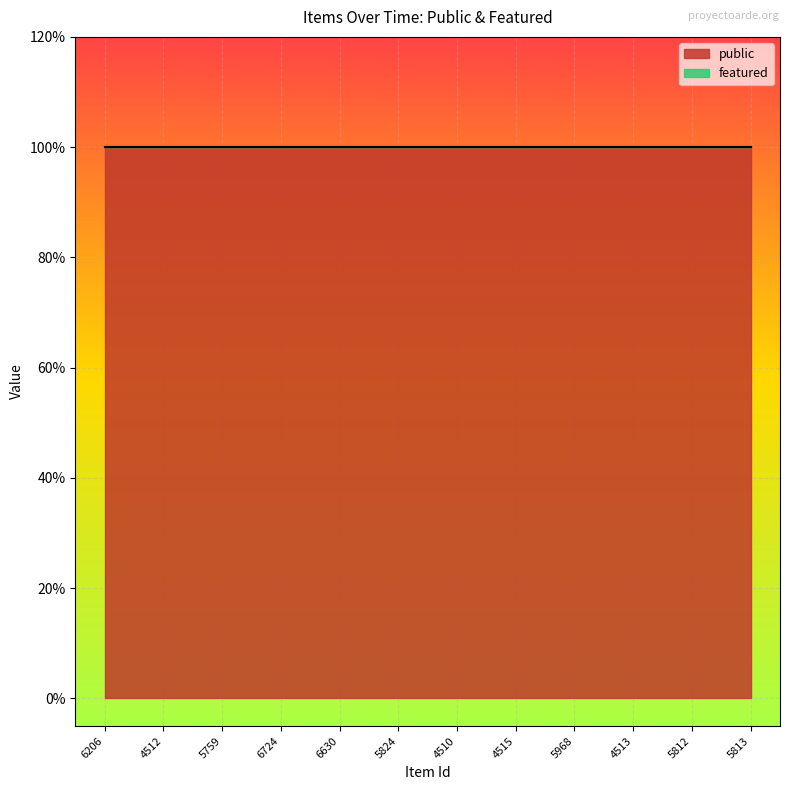

Reading left to right, transcribe all the data shown in this chart.

public: 6206=1	4512=1	5759=1	6724=1	6630=1	5824=1	4510=1	4515=1	5968=1	4513=1	5812=1	5813=1
featured: 6206=0	4512=0	5759=0	6724=0	6630=0	5824=0	4510=0	4515=0	5968=0	4513=0	5812=0	5813=0